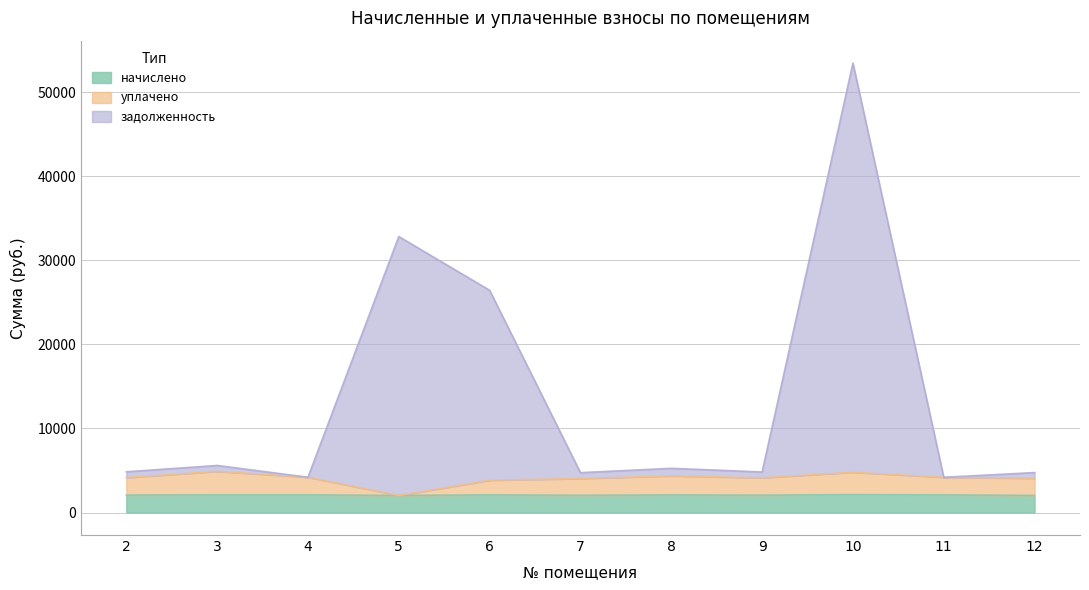

What is the minimum value for начислено?

2034.6